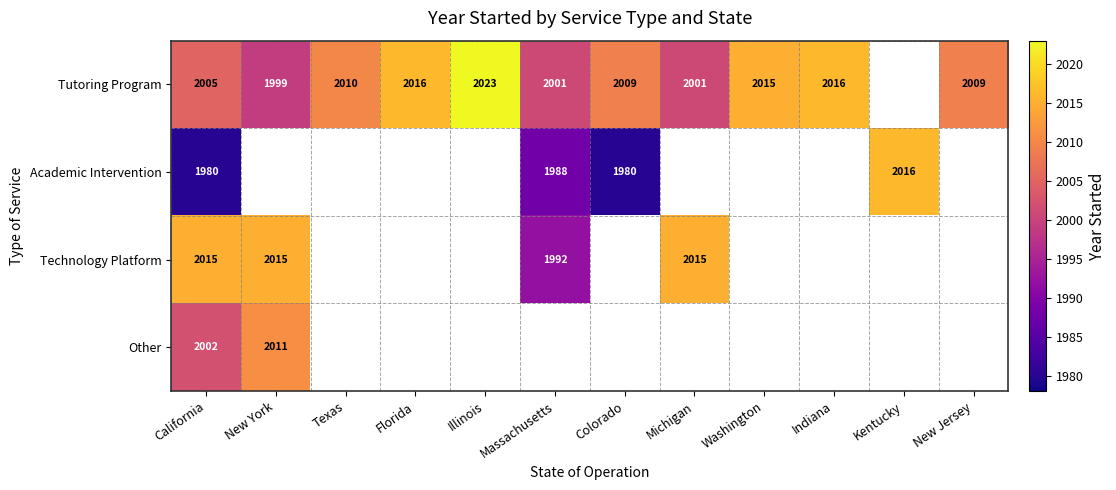

At which category is the sum across all series the highest?

California